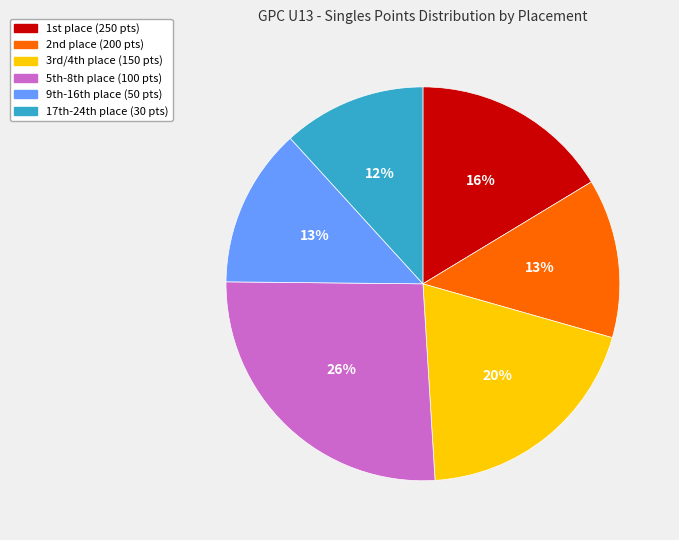

Is there a majority slice in this chart?

No